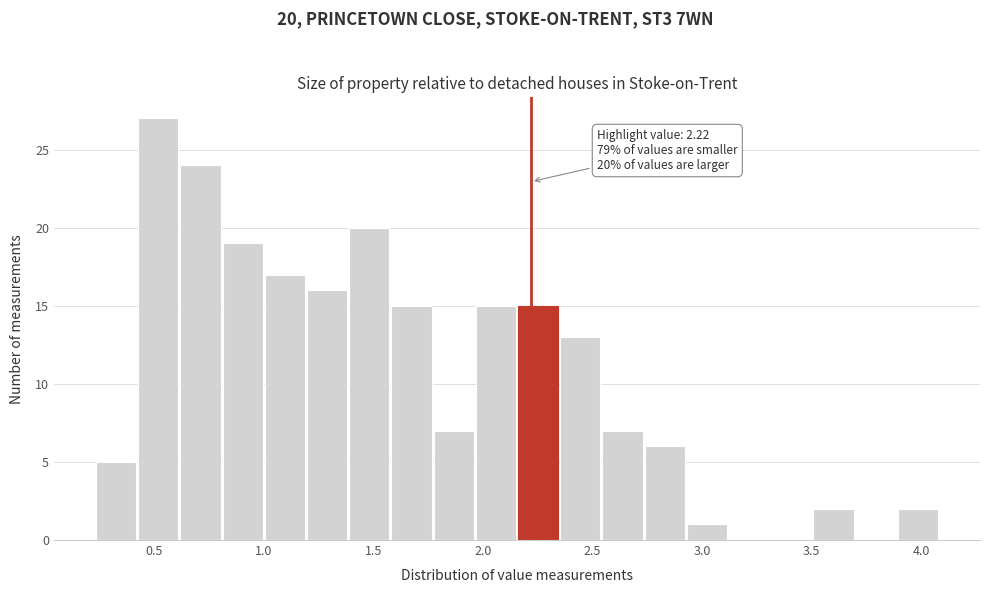

Read against the x-axis, roughly where is the centre of the tallest bar?

0.50